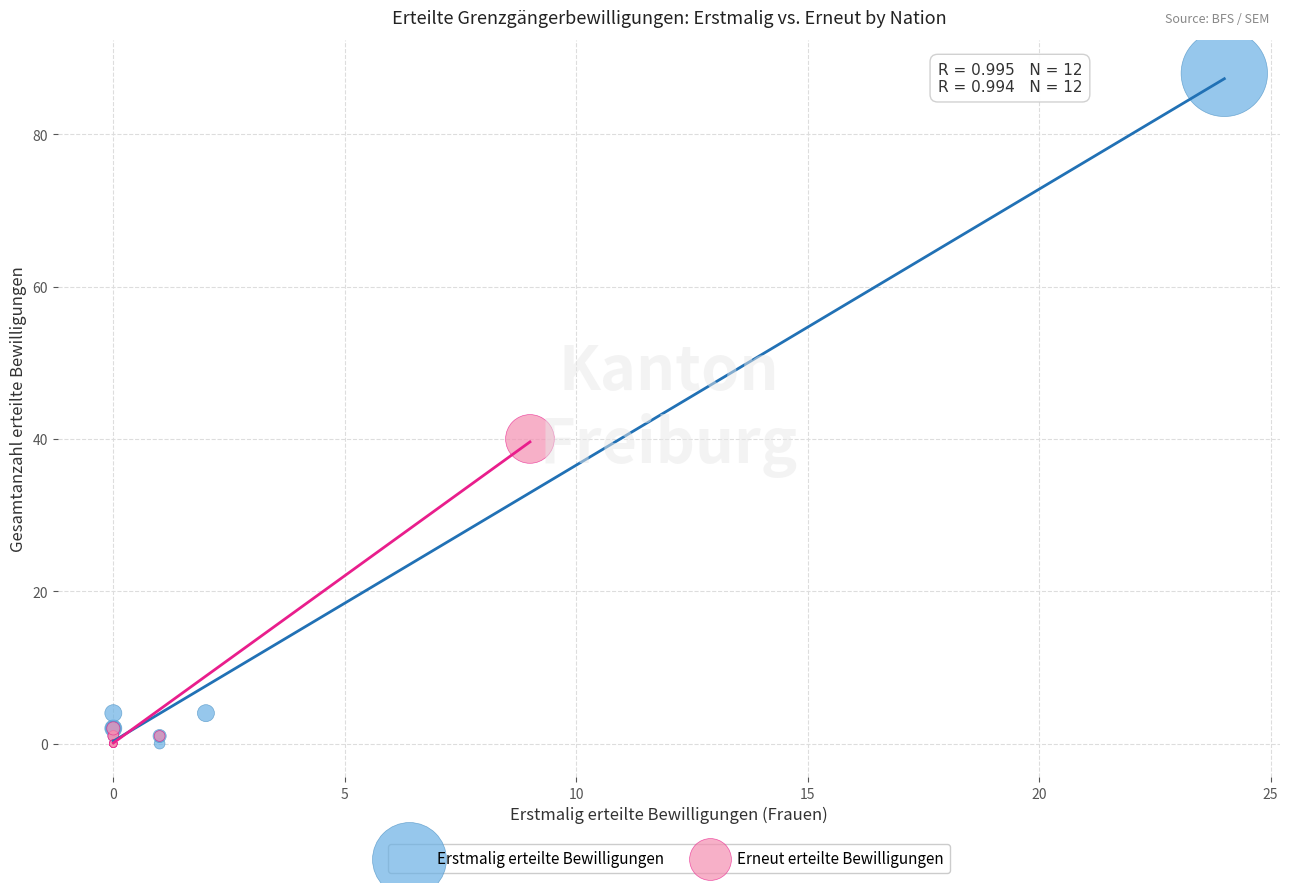

Which series contains the highest Y value?

Erstmalig erteilte Bewilligungen